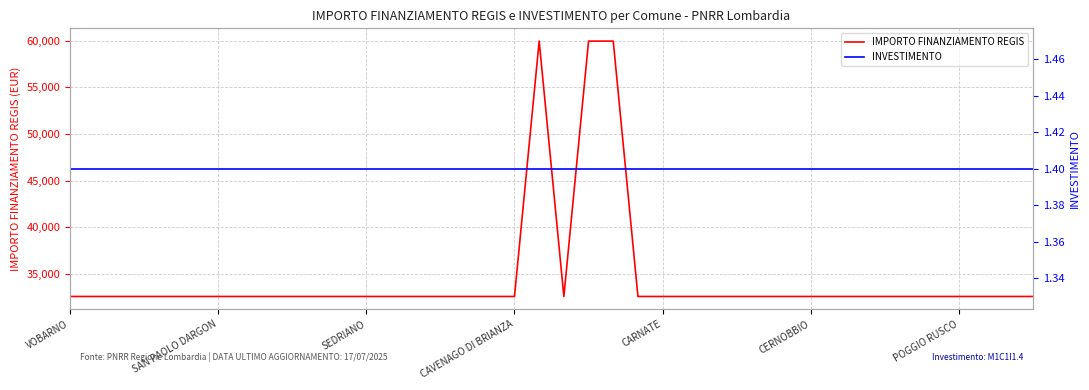

The value of IMPORTO FINANZIAMENTO REGIS at 32 is 14173.8. True or false?

False